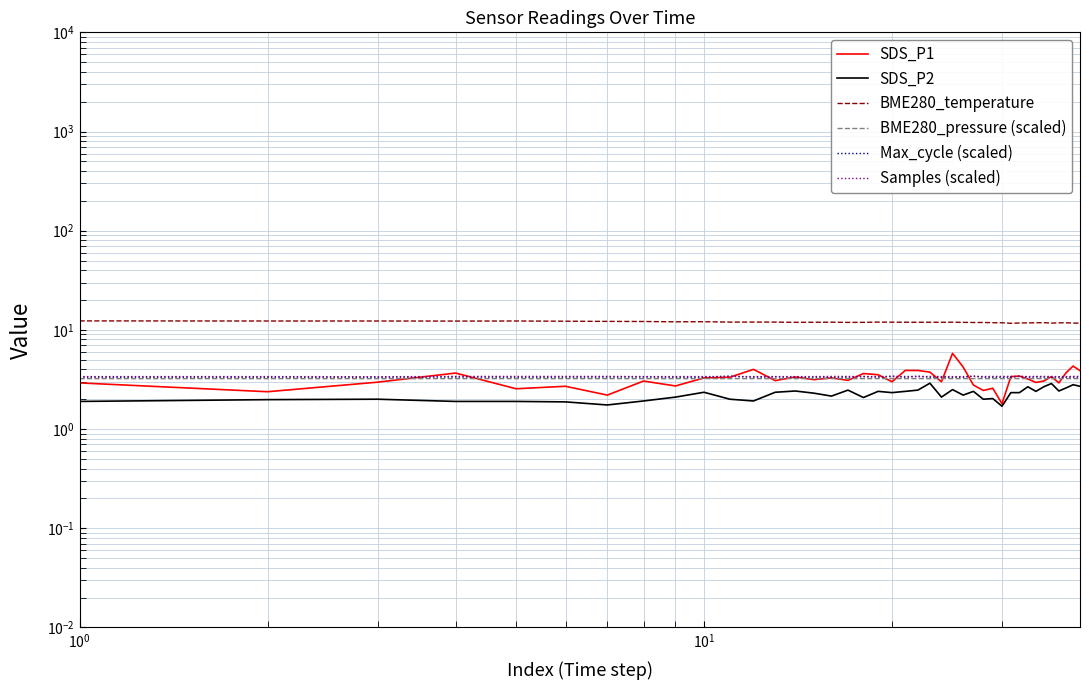

What is the sum of all SDS_P1 values?

130.3